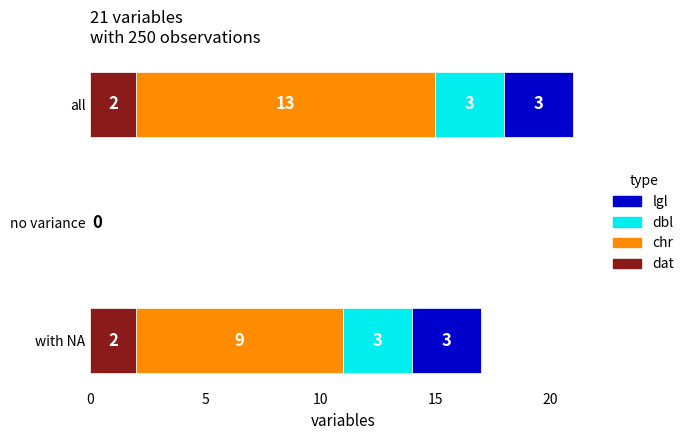

At which category is the sum across all series the highest?

all